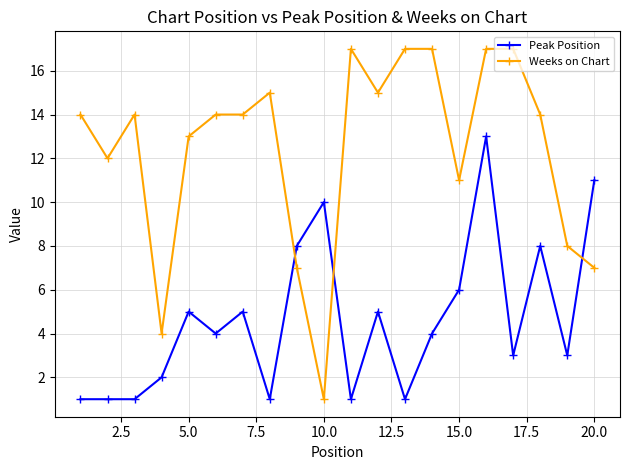

Is this an area chart (filled region under the line)?

No